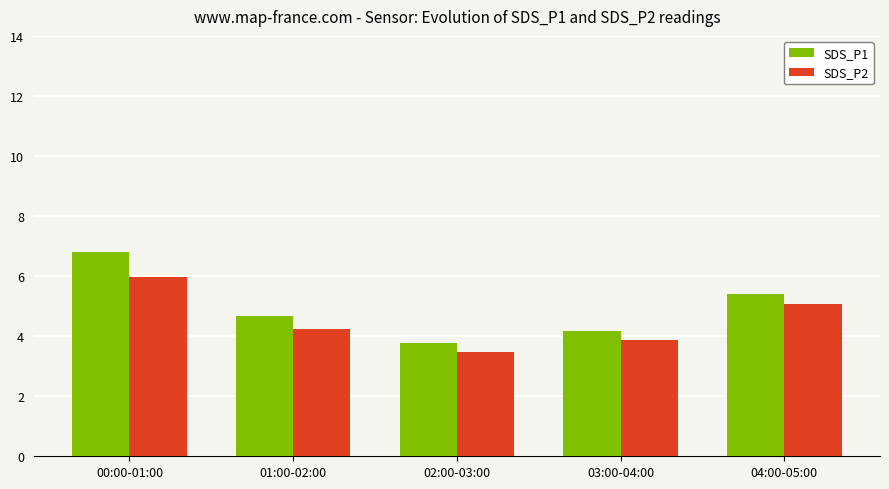

Rank the series by their maximum value, from lowest to highest.

SDS_P2, SDS_P1